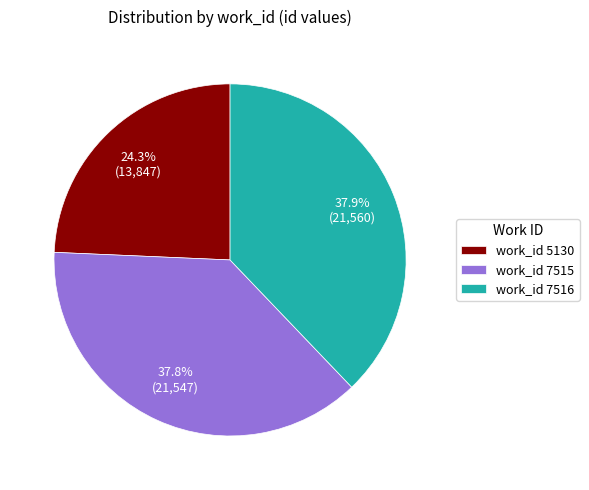

What is the ratio of the value at work_id 7516 to the value at work_id 5130?

1.6